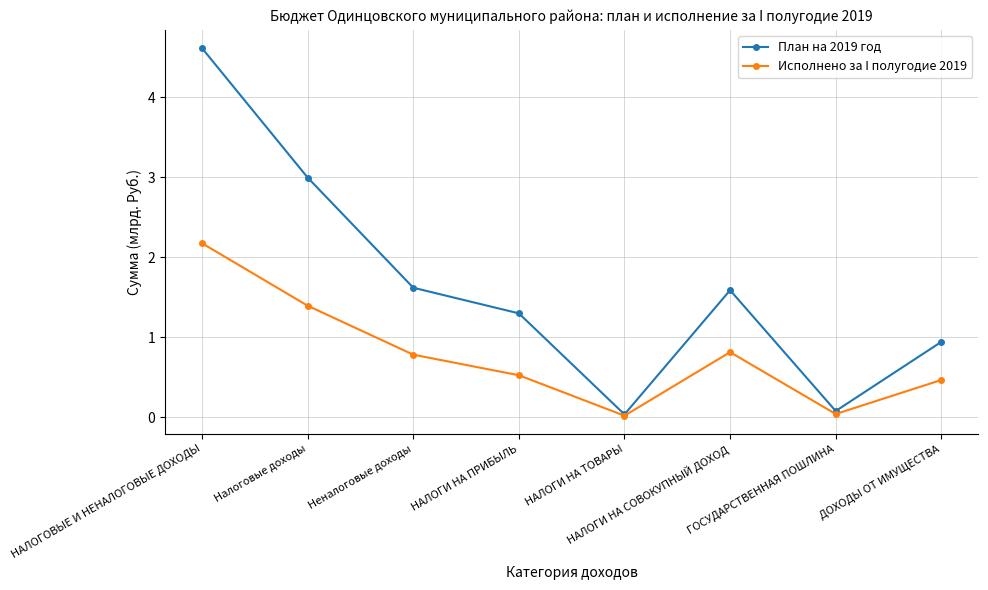

What are all the series names shown in the legend?

План на 2019 год, Исполнено за I полугодие 2019